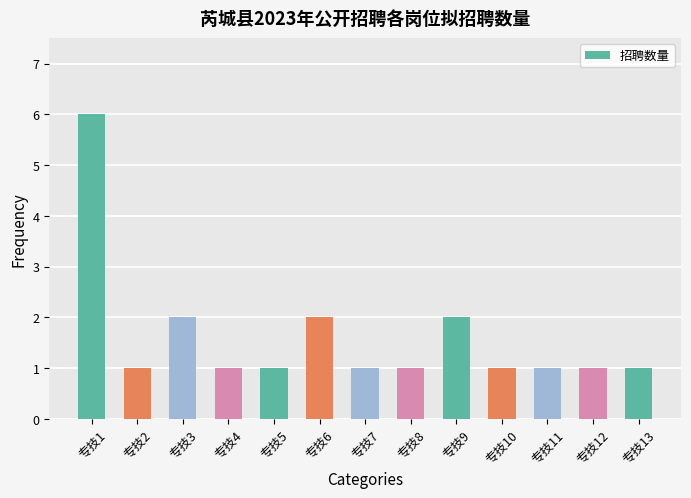

What is the approximate value at 专技1?

6